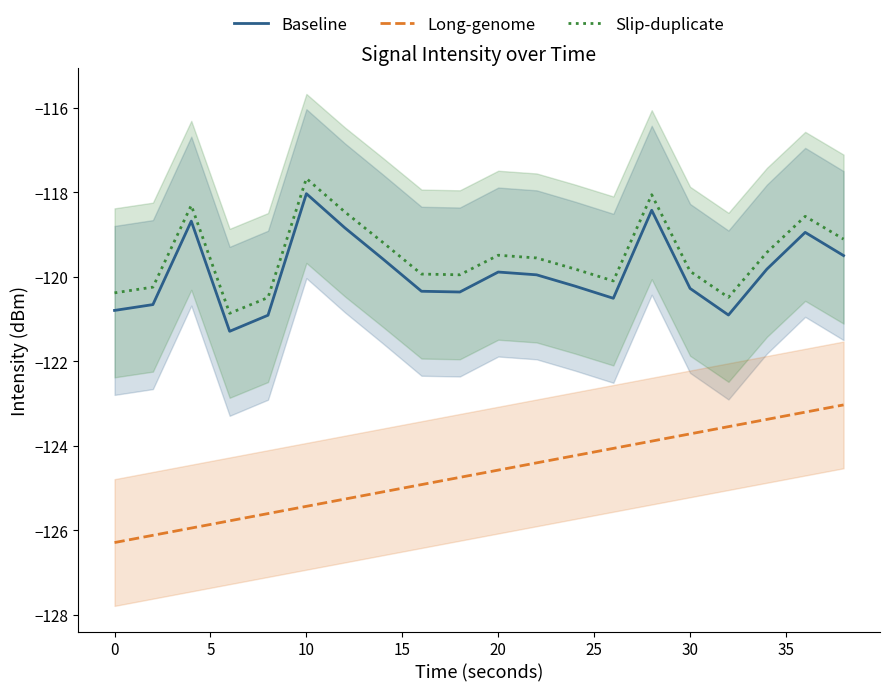

True or false: Slip-duplicate has more than 0 interior local peaks.

True